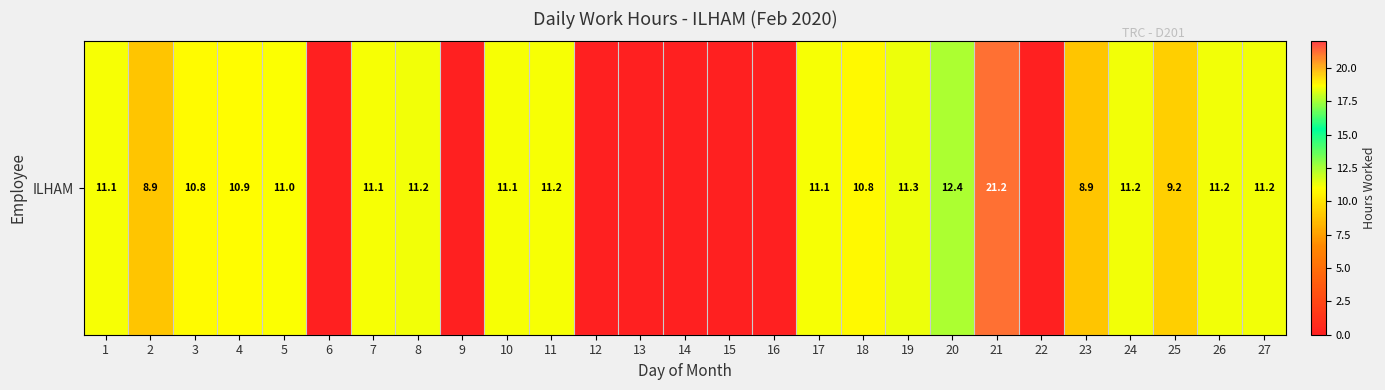

Count the number of values greater than 10.

16